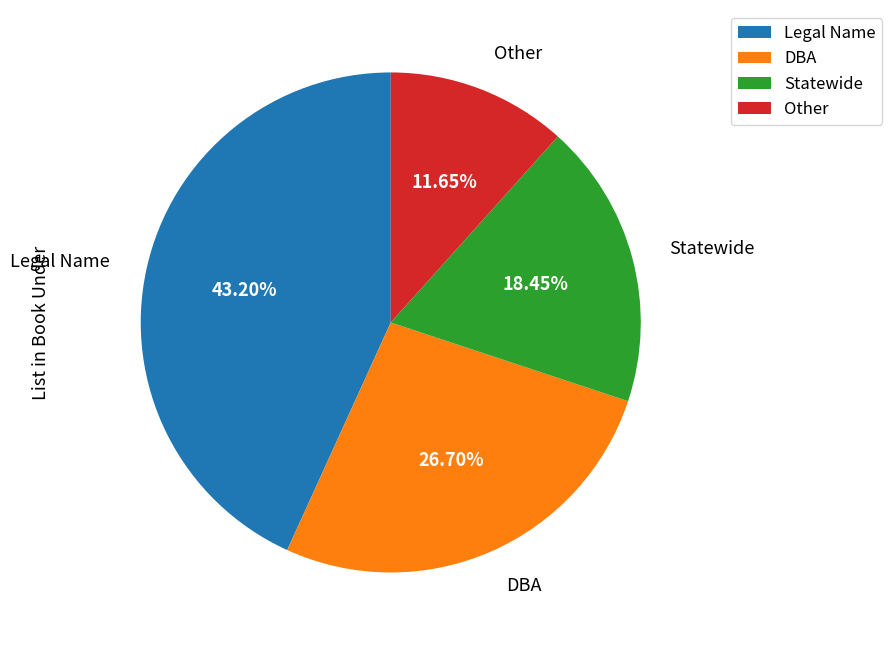

Which has a higher value, Legal Name or DBA?

Legal Name